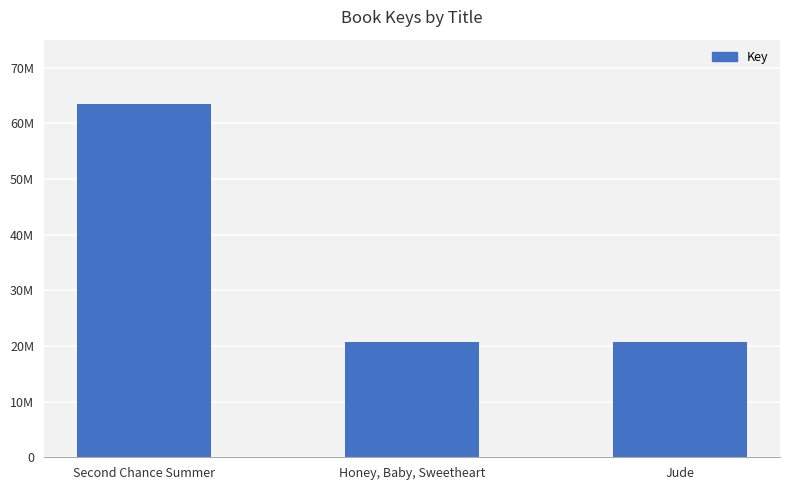

Reading right to left, transcribe all the data shown in this chart.

Jude=20713833	Honey, Baby, Sweetheart=20692221	Second Chance Summer=63462831